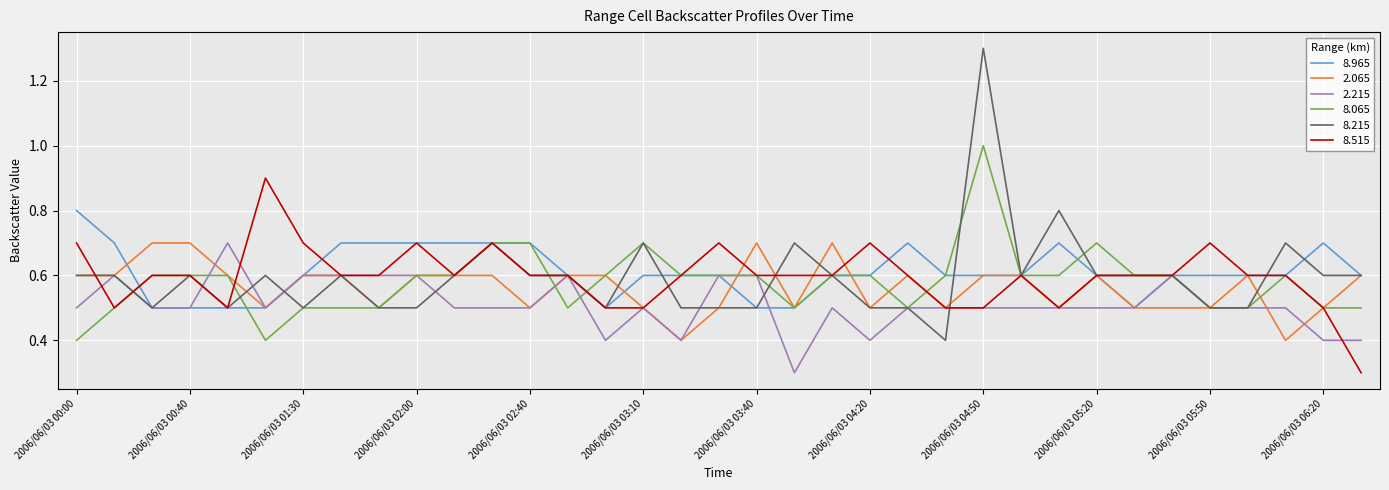

Does the chart have visible grid lines?

Yes